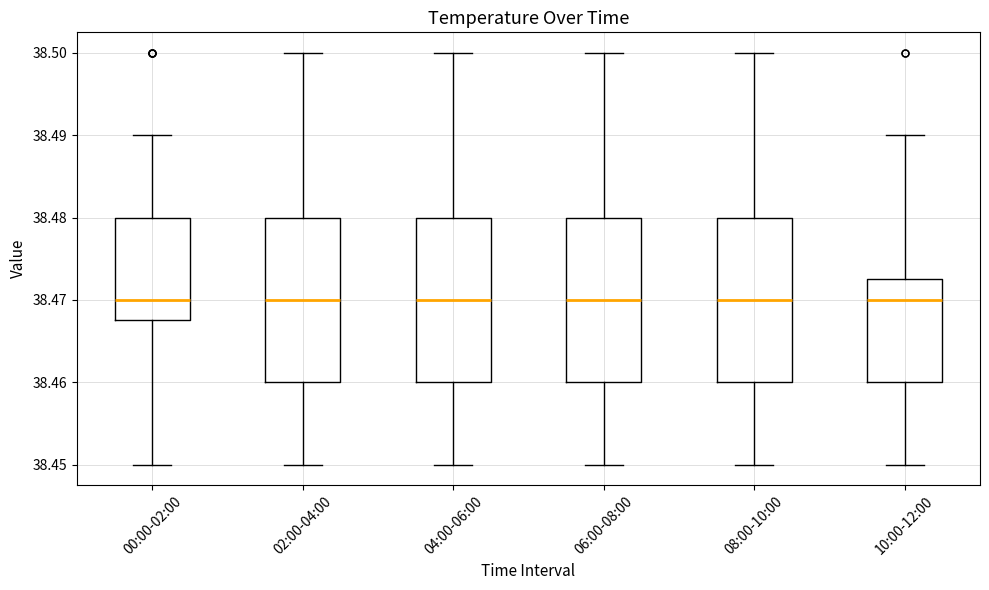

Reading left to right, transcribe this box plot: for each box, give where its median line is, the range the box spans, and where its two whiskers end, as read against the y-axis. The values are not printed on the chart, so give them approximately, as read against the axis.

00:00-02:00: median 38.470, box 38.468 to 38.480, whiskers 38.450 to 38.490
02:00-04:00: median 38.470, box 38.460 to 38.480, whiskers 38.450 to 38.500
04:00-06:00: median 38.470, box 38.460 to 38.480, whiskers 38.450 to 38.500
06:00-08:00: median 38.470, box 38.460 to 38.480, whiskers 38.450 to 38.500
08:00-10:00: median 38.470, box 38.460 to 38.480, whiskers 38.450 to 38.500
10:00-12:00: median 38.470, box 38.460 to 38.473, whiskers 38.450 to 38.490